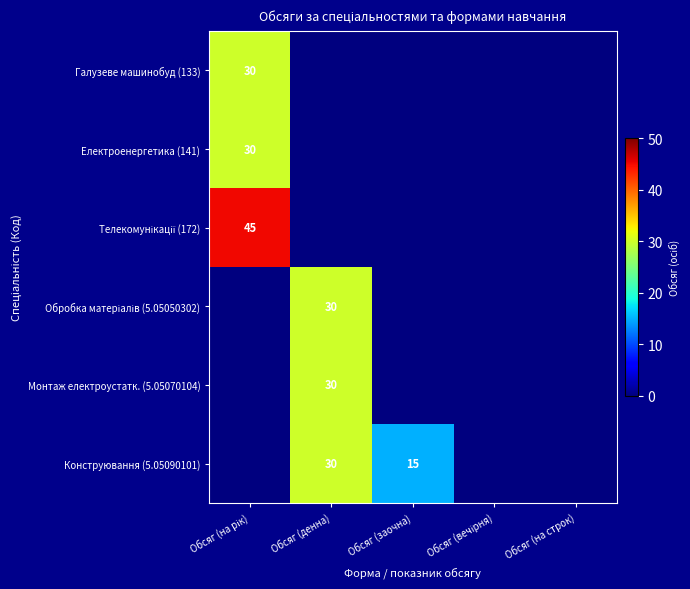

Count the number of categories in the chart.

5